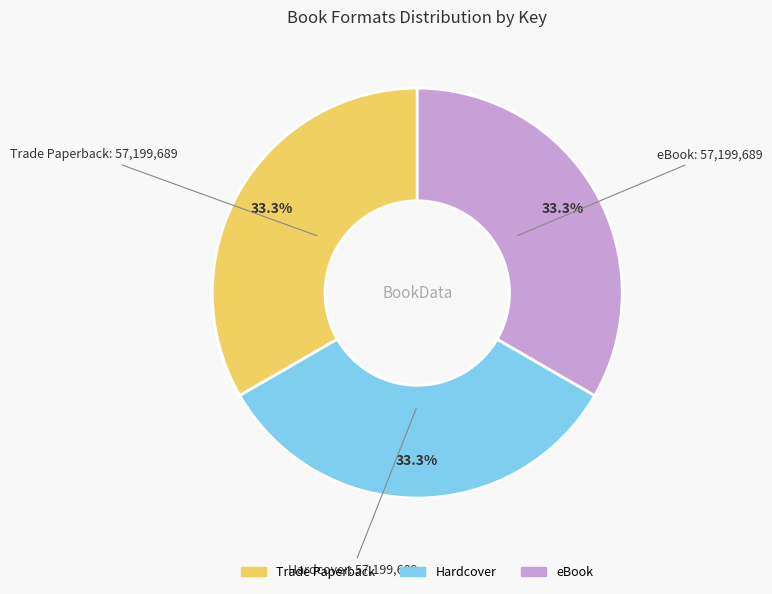

Is there any slice that represents more than half of the pie?

No